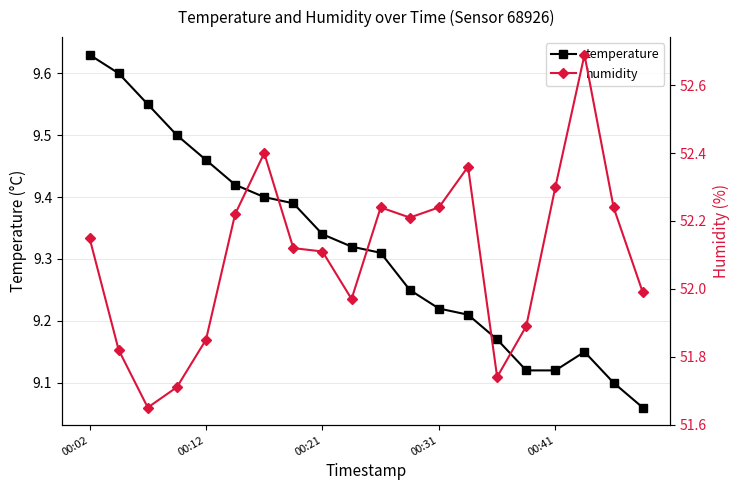

True or false: temperature has more than 0 points higher than both neighbors.

True